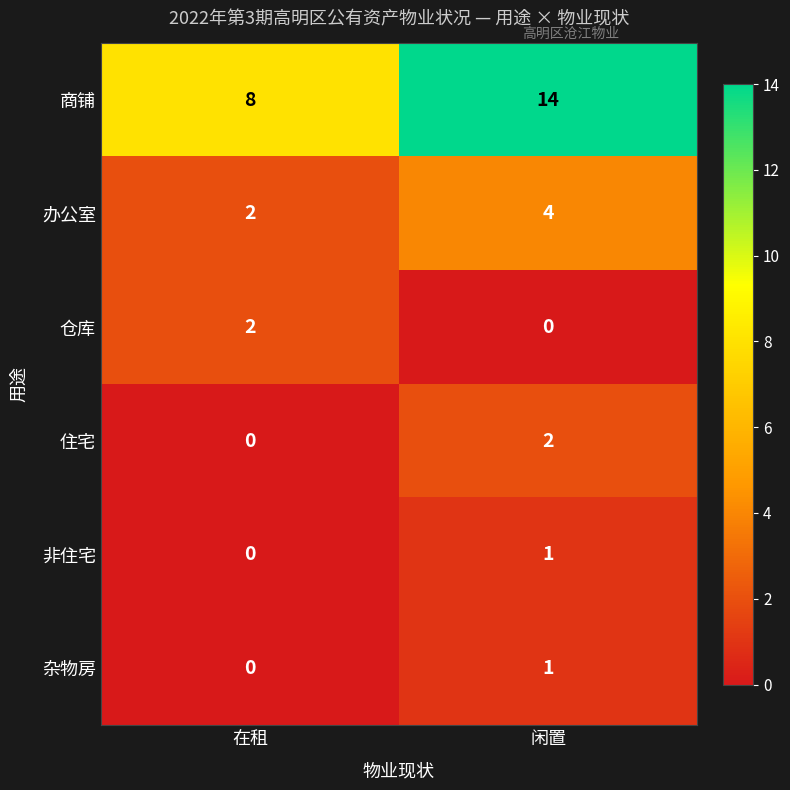

What is the total value across all series at 闲置?

22